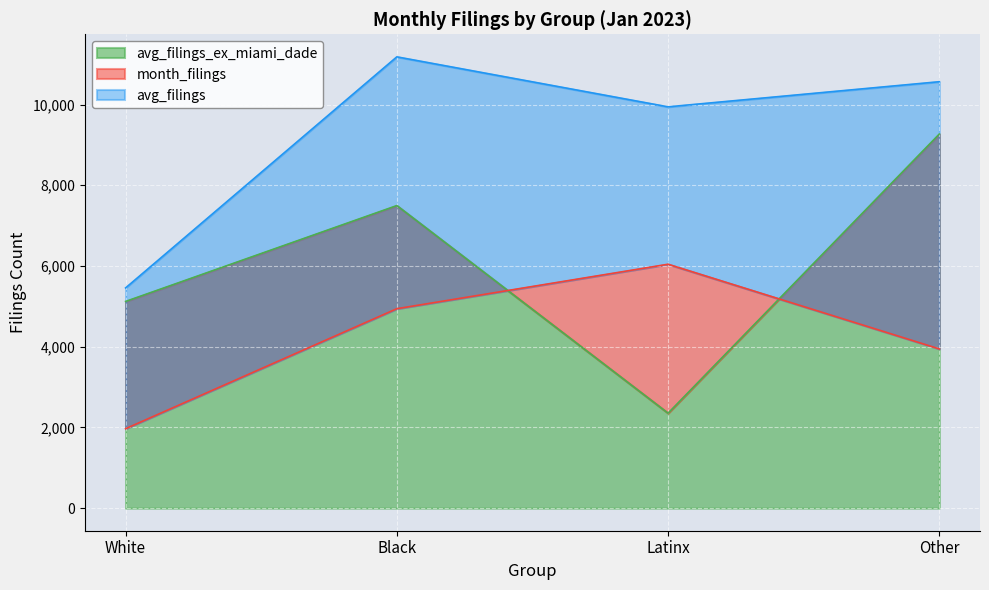

At which label does avg_filings reach its minimum?

White